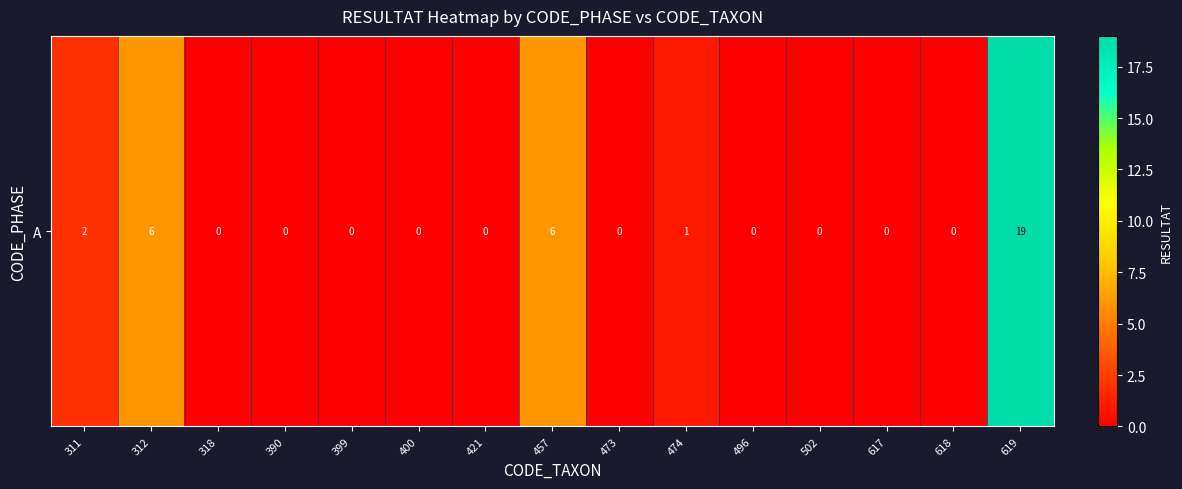

Reading right to left, extract all data points from this chart.

619=19	618=0	617=0	502=0	496=0	474=1	473=0	457=6	421=0	400=0	399=0	390=0	318=0	312=6	311=2